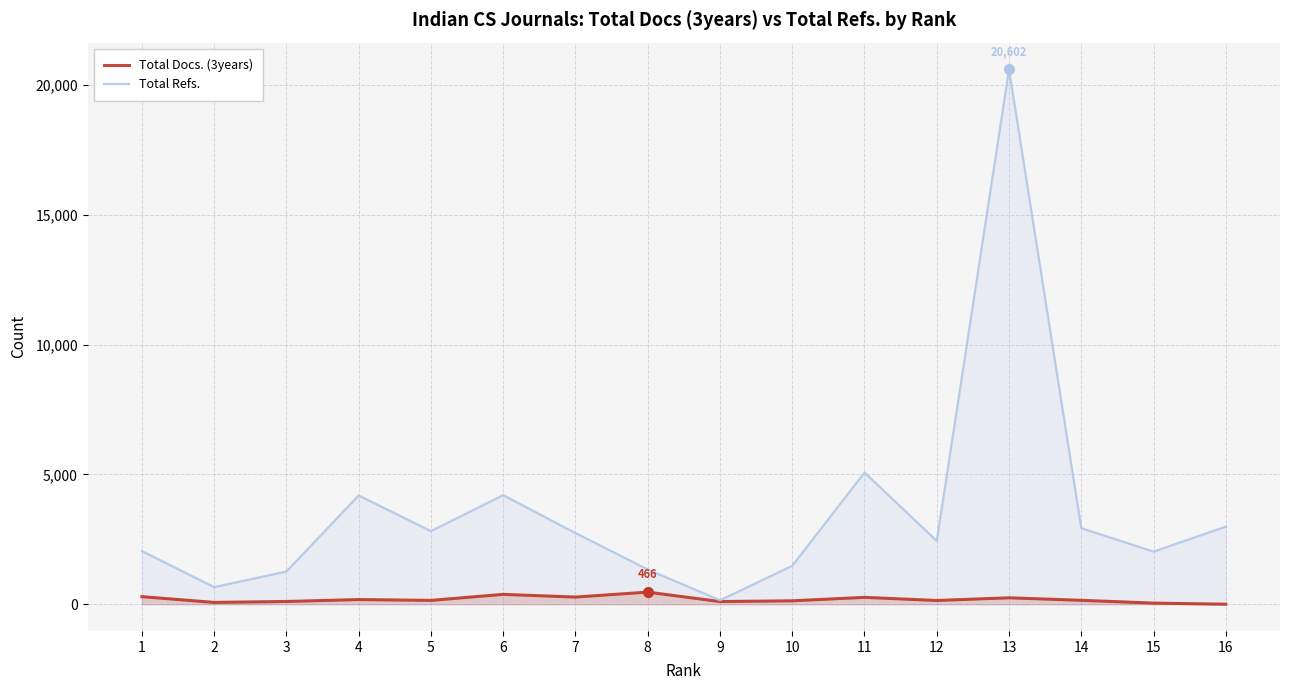

What is the average value of the Total Docs. (3years) series?

187